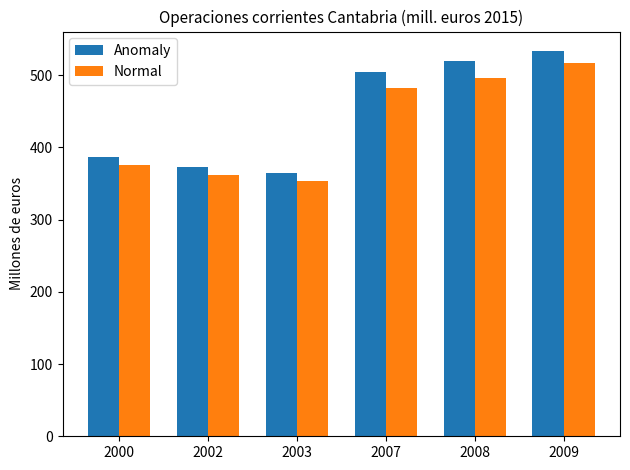

The value of Anomaly at 2008 is 519.5. True or false?

True